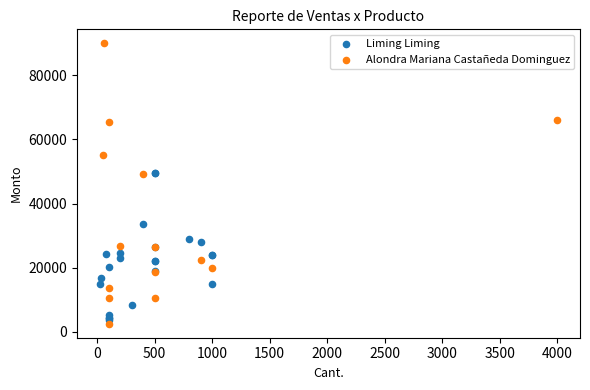

Which series has the widest spread of Y values?

Alondra Mariana Castañeda Dominguez